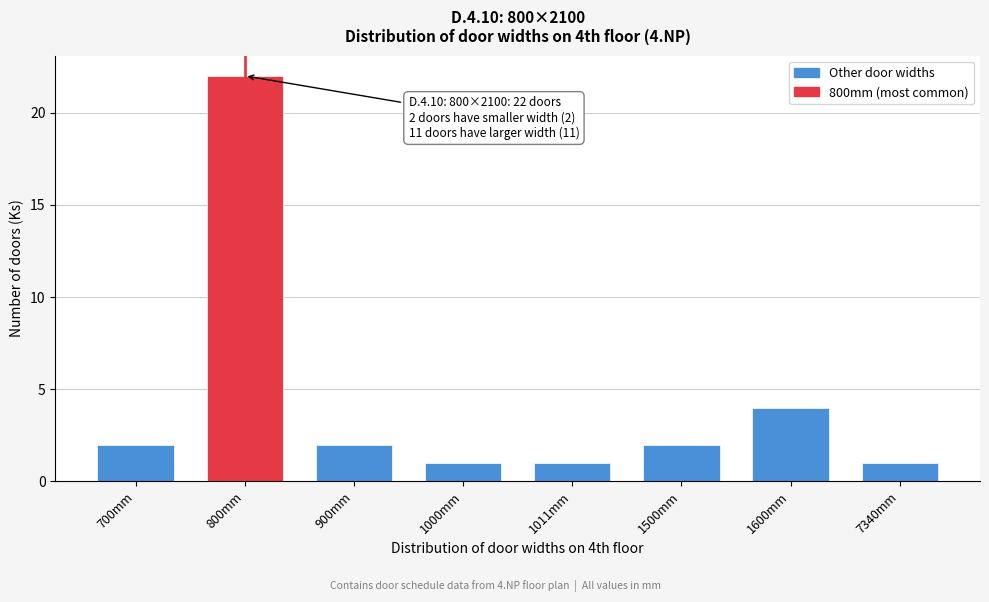

Reading right to left, extract all data points from this chart.

1	4	2	1	1	2	22	2